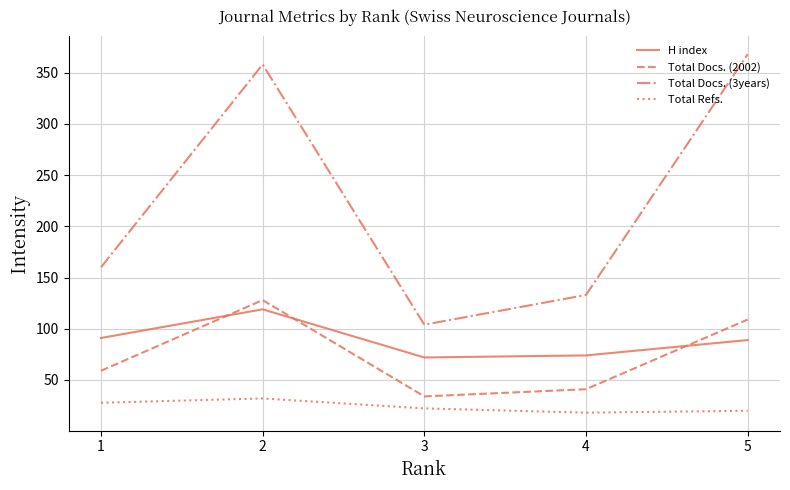

What is the difference between the second highest and minimum values in the H index series?

19.0